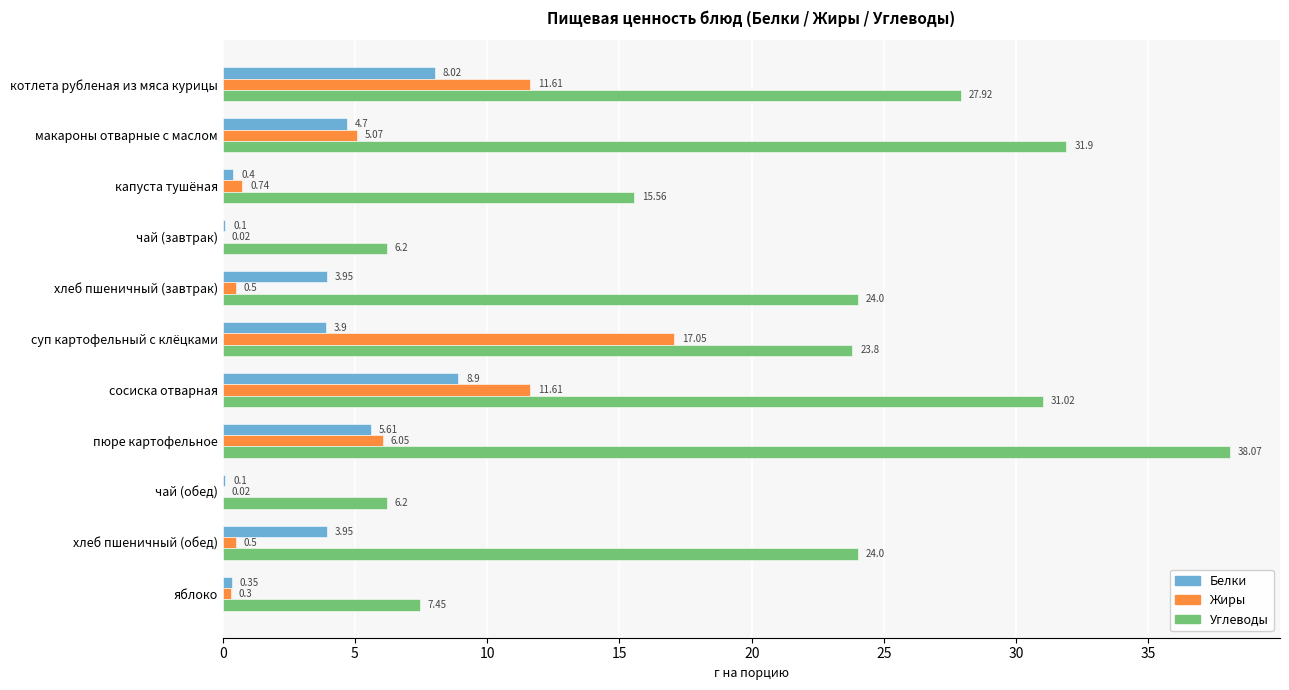

What are all the series names shown in the legend?

Белки, Жиры, Углеводы